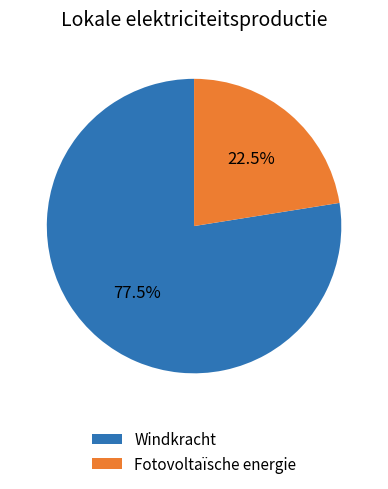

Which slice represents more than half of the pie?

Windkracht